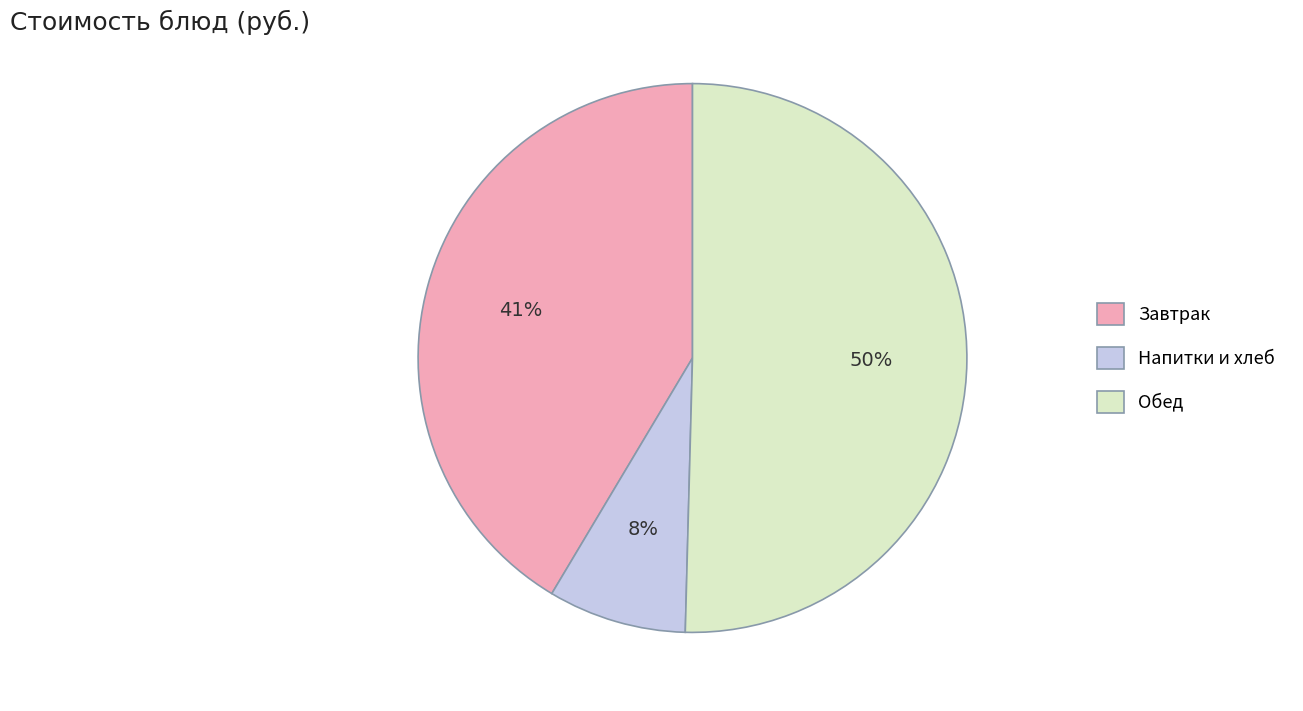

To the nearest percent, what is the average slice percentage?

33%